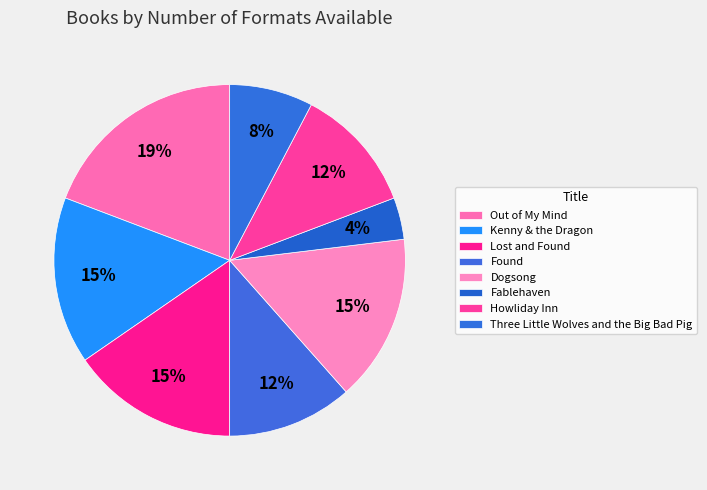

Combined, what portion of the pie is Lost and Found and Dogsong?

30.8%